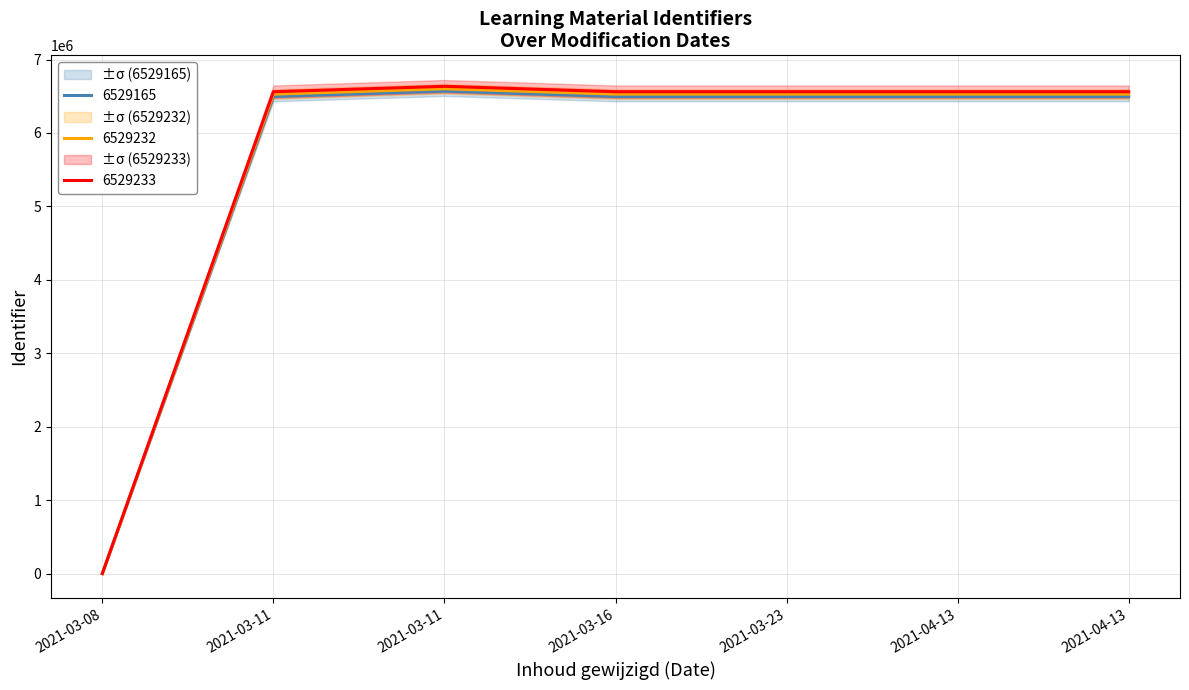

Which has a higher value, 2021-03-23 or 2021-04-13?

2021-04-13